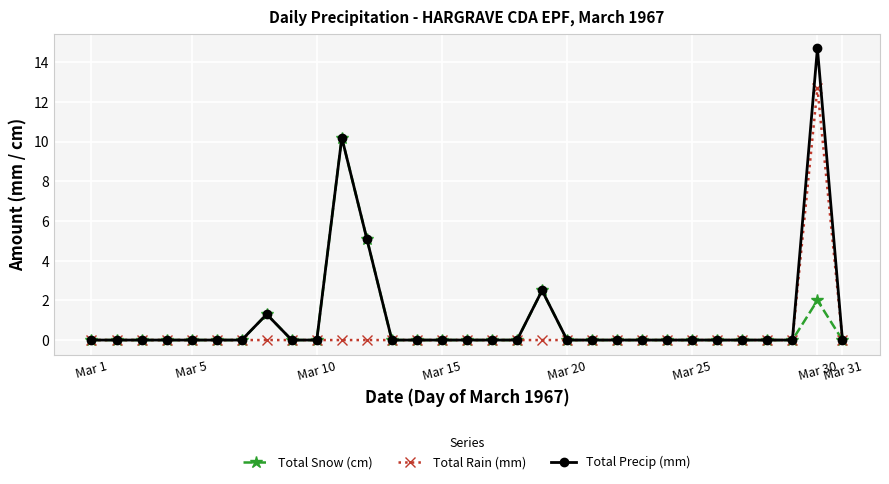

Which series has the largest total across all categories?

Total Precip (mm)